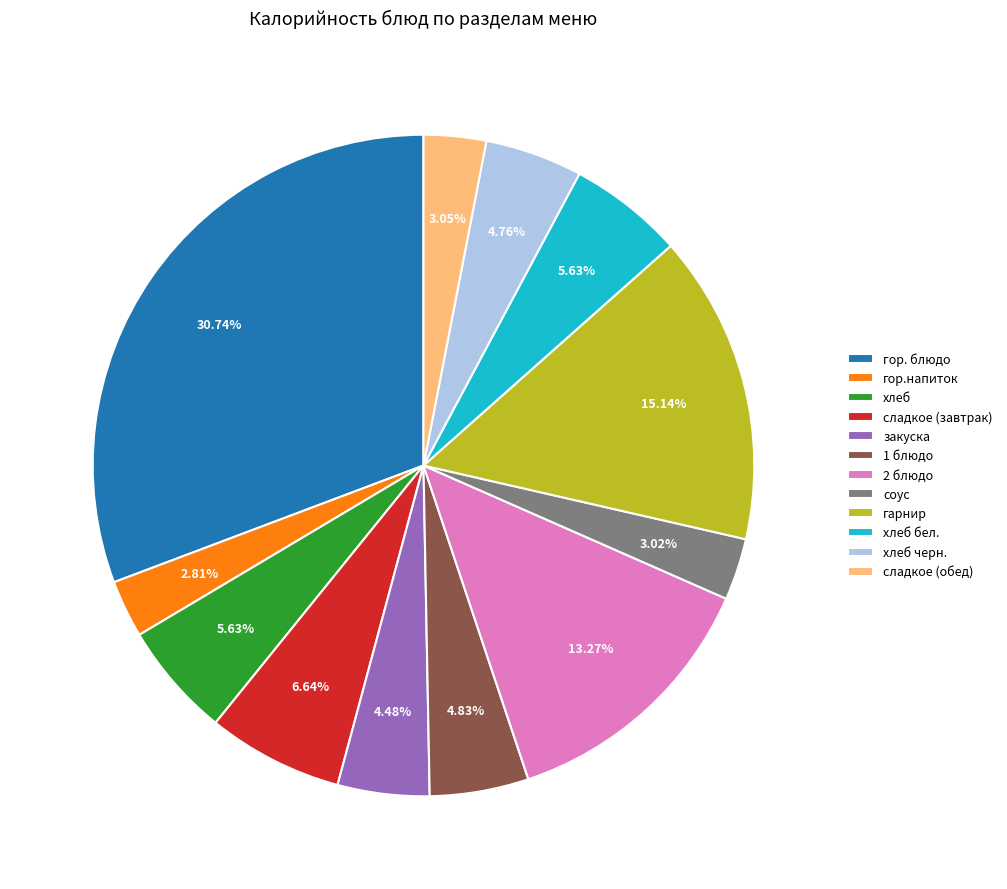

To the nearest percent, what portion does гор.напиток represent?

3%